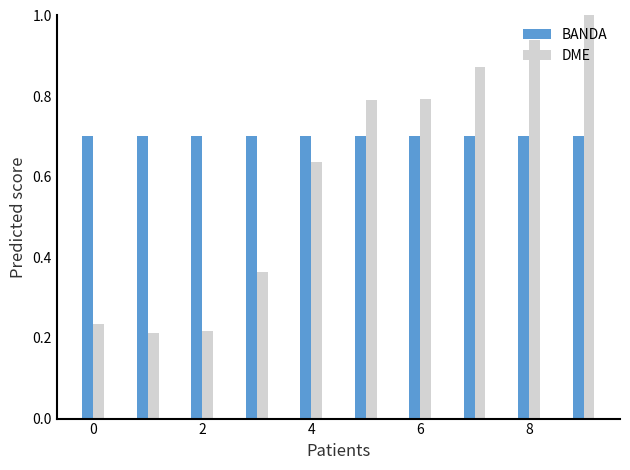

List the series in order of their peak value, lowest first.

BANDA, DME